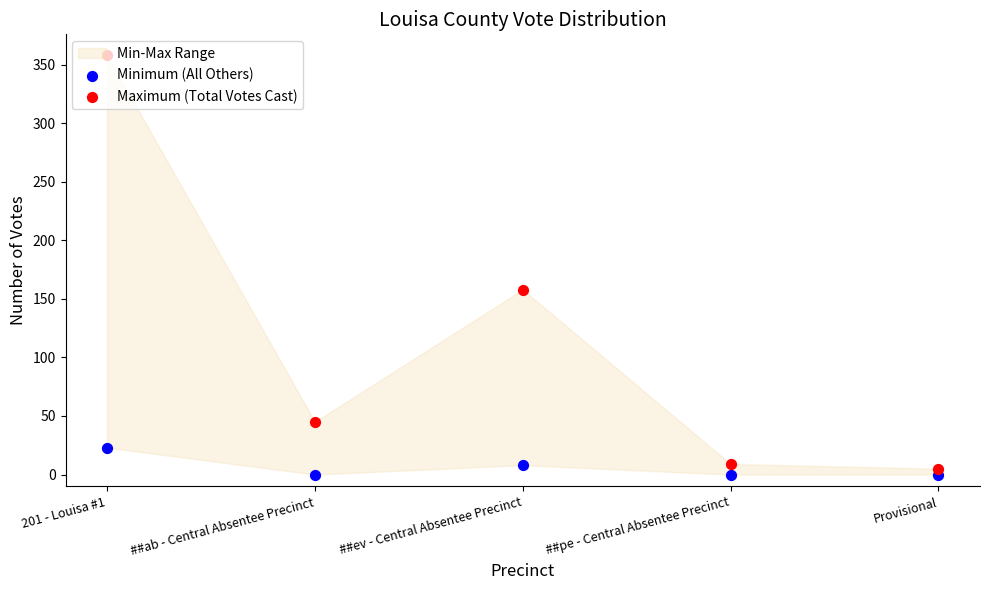

Which series contains the lowest Y value?

Minimum (All Others)